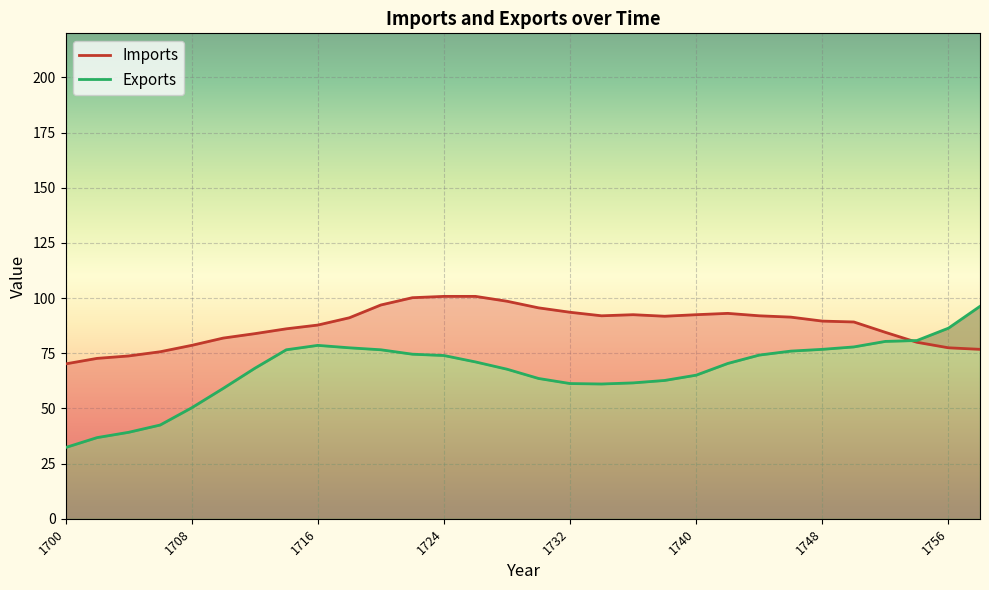

Reading right to left, list all the values displayed in this chart.

Imports: 76.8	77.5	80.0	84.5	89.2	89.6	91.4	92.0	93.1	92.5	91.8	92.5	92.0	93.6	95.6	98.6	100.8	100.8	100.2	96.9	91.1	87.8	86.1	83.9	81.9	78.6	75.7	73.8	72.7	70.2
Exports: 96.3	86.4	80.8	80.4	77.9	76.8	76.0	74.2	70.4	65.1	62.7	61.6	61.1	61.3	63.6	67.8	71.1	74.0	74.6	76.6	77.5	78.6	76.6	68.2	59.1	50.3	42.5	39.2	36.8	32.3